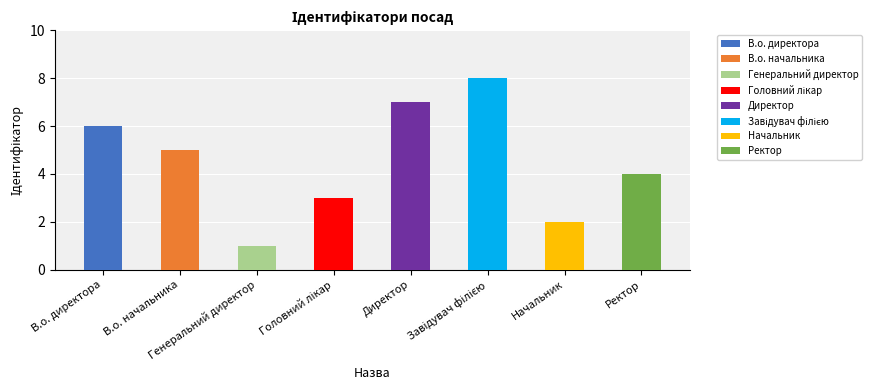

How many bars are there in total?

8